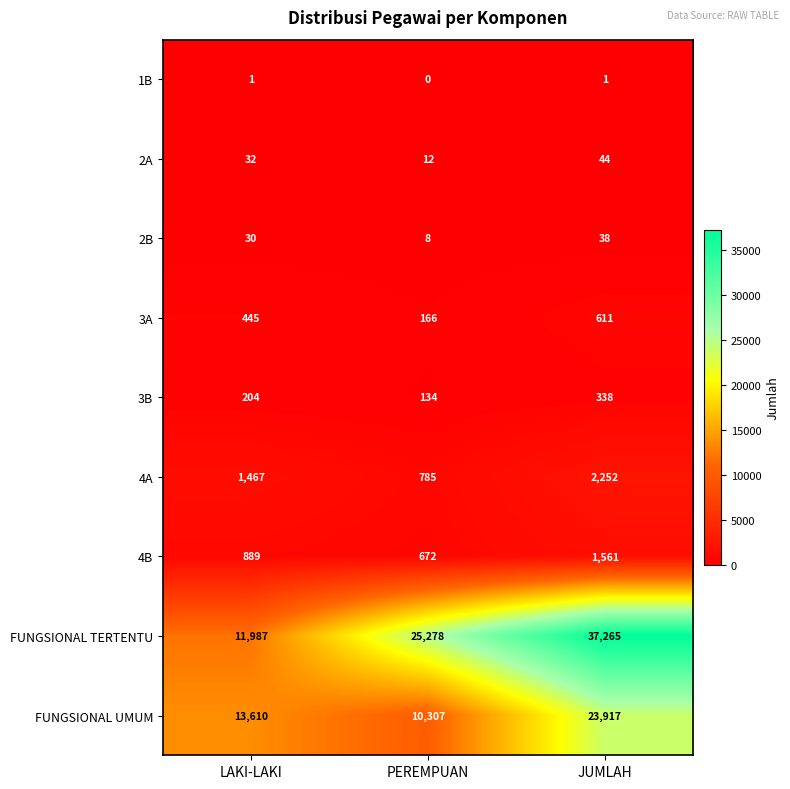

The 3B series shows 134 at PEREMPUAN. True or false?

True